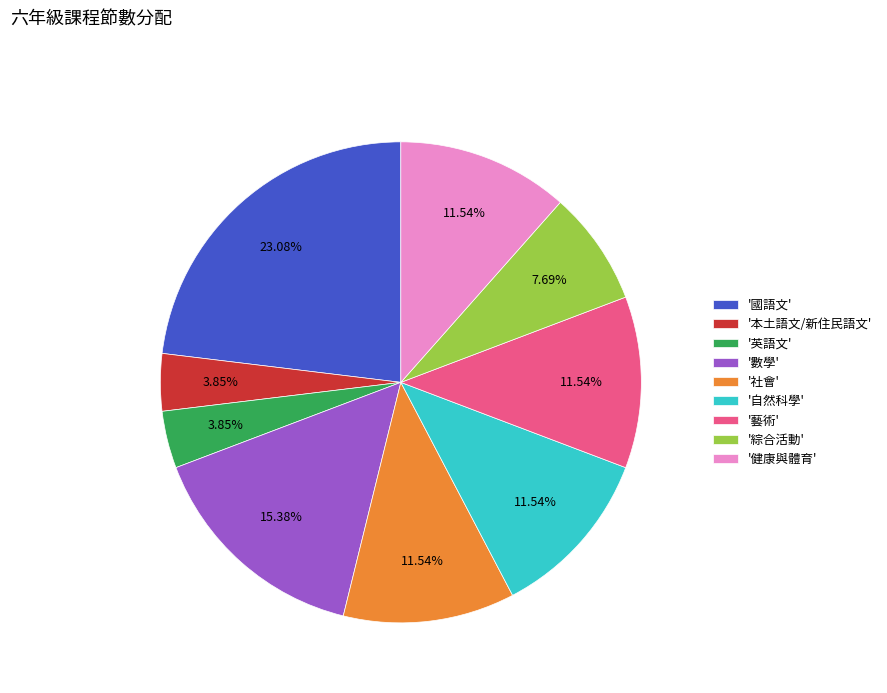

Which category has the biggest portion of the pie?

'國語文'